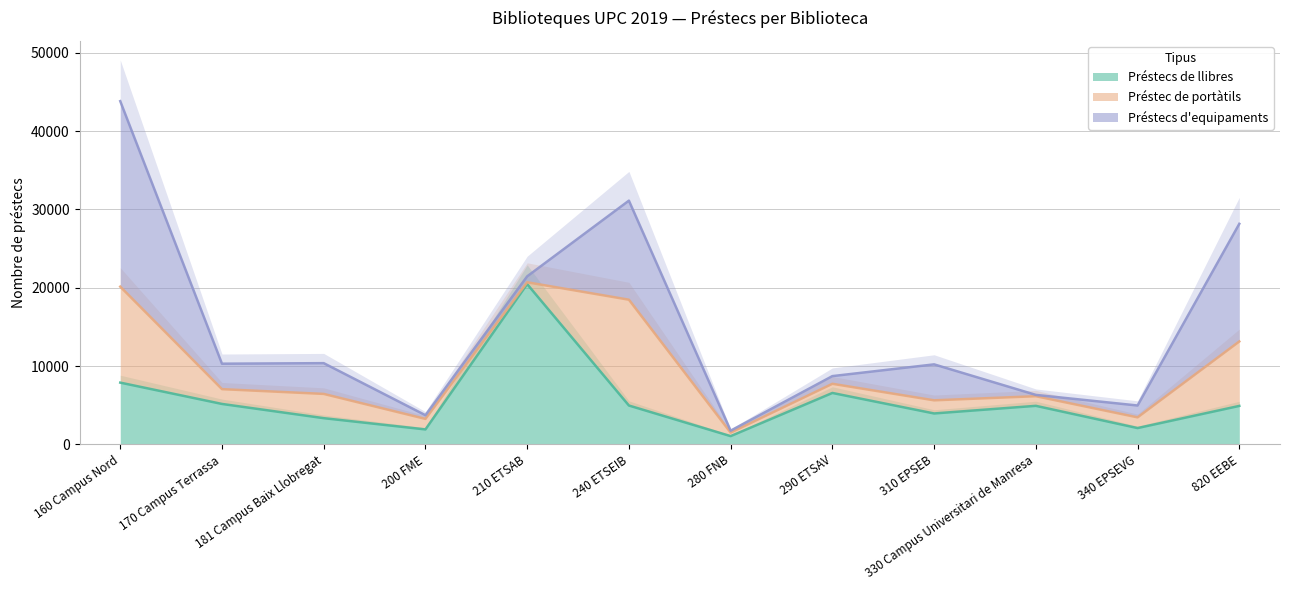

What is the difference between the highest and lowest values at 200 FME?

1434